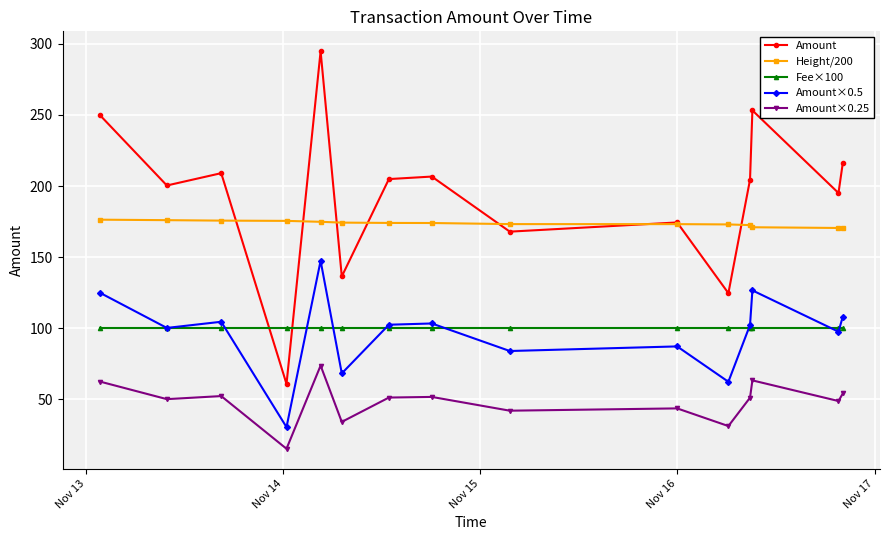

List the series in order of their peak value, highest first.

Amount, Height/200, Amount×0.5, Fee×100, Amount×0.25